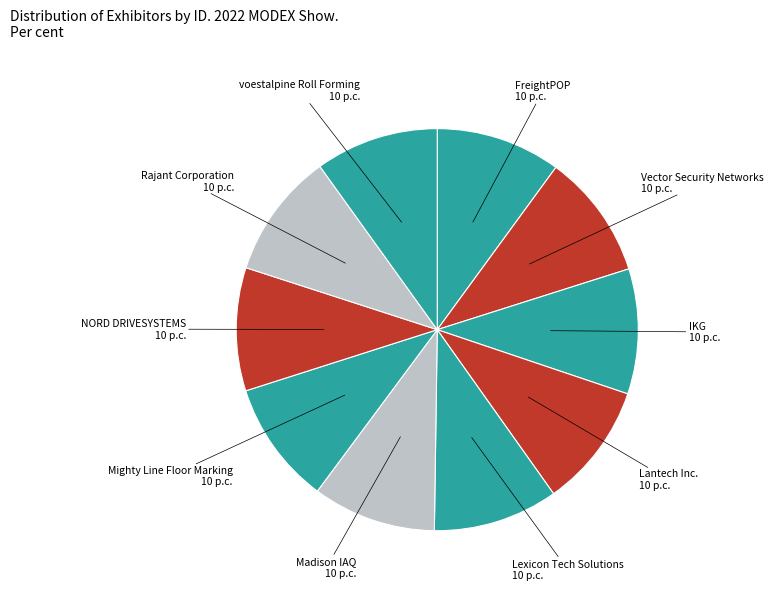

Does any single category account for the majority?

No